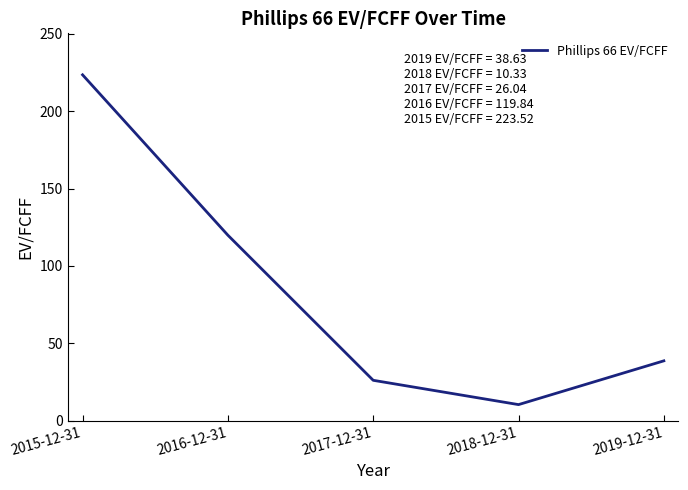

How many categories are shown in the chart?

5